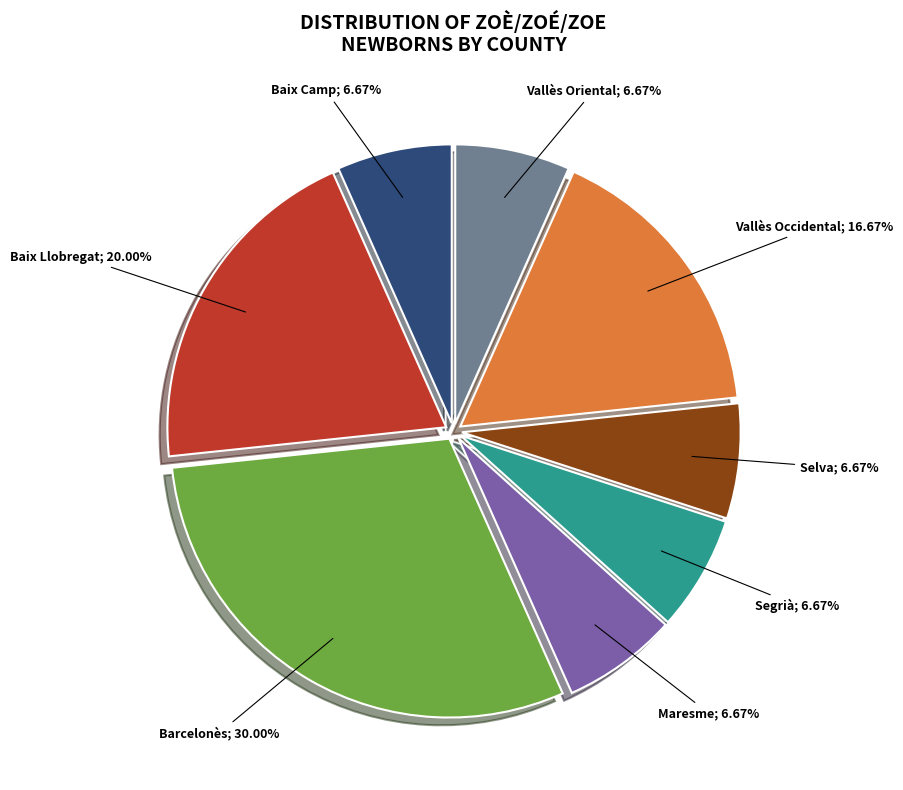

To the nearest percent, what is the difference between the largest and smallest slice percentages?

23%